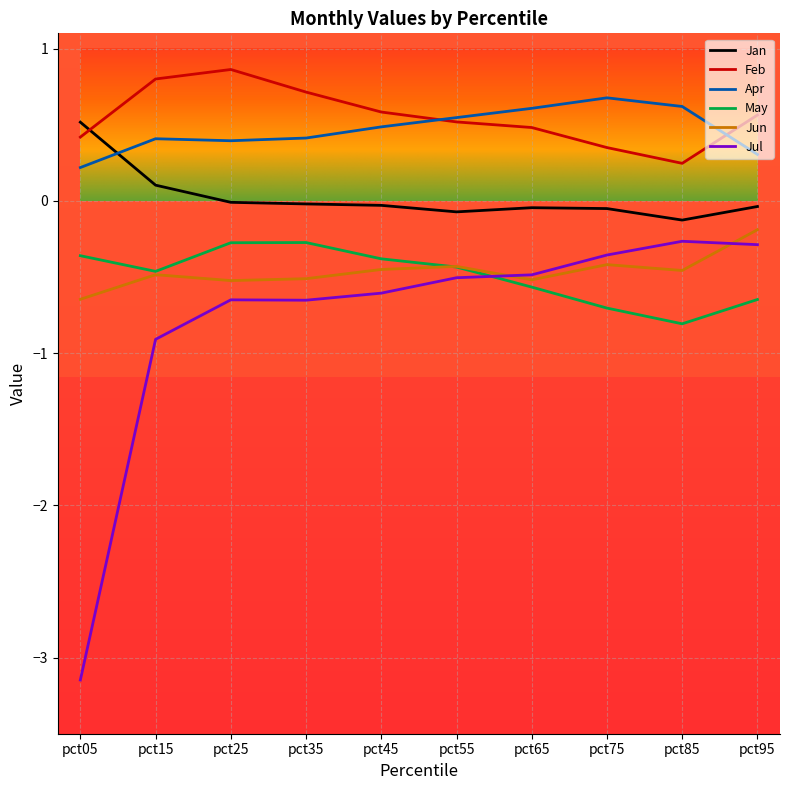

The Jan series shows -0.1 at pct85. True or false?

True